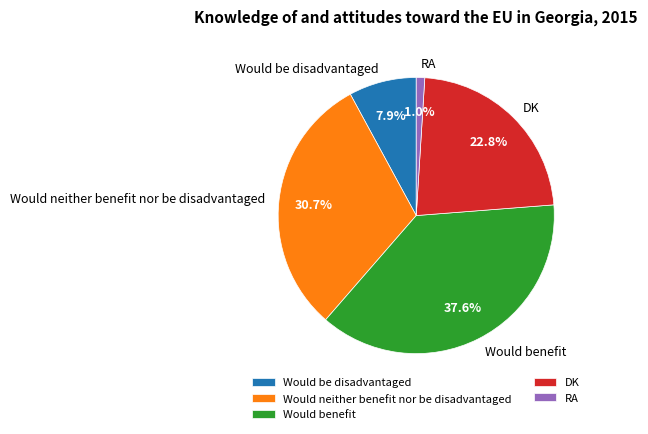

Which has a higher value, Would neither benefit nor be disadvantaged or RA?

Would neither benefit nor be disadvantaged